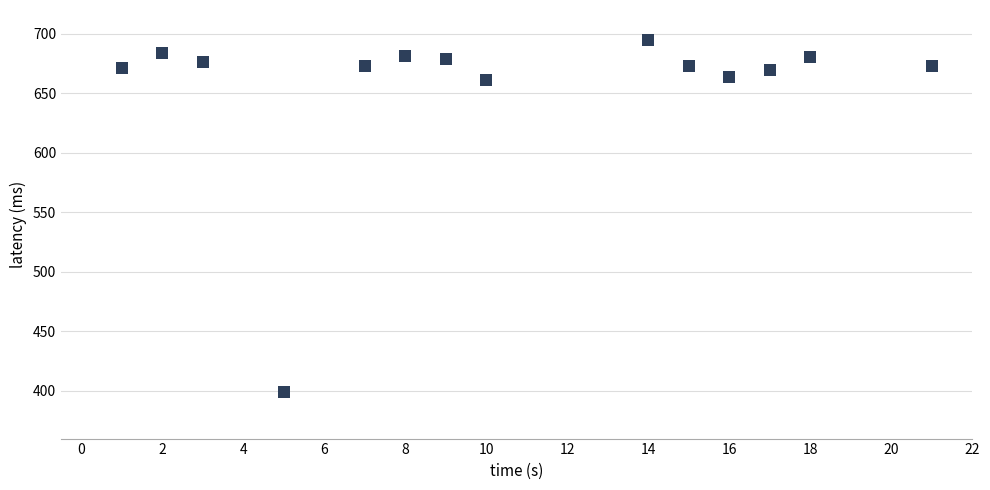

What is the range of X values (max minus min)?

20.0